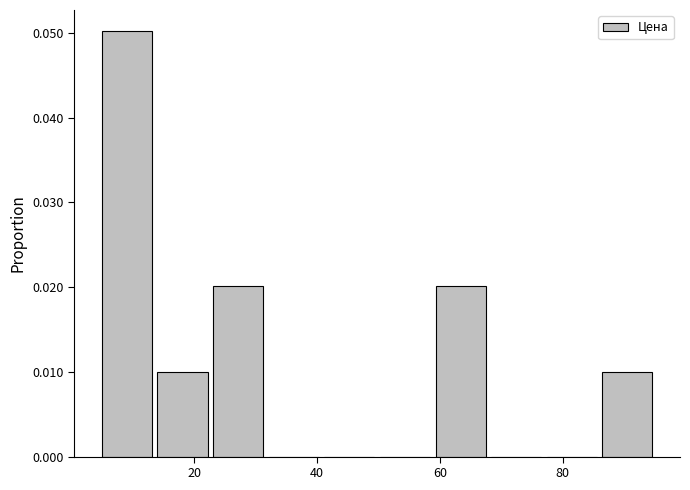

Reading left to right, list every bar in this chart as the range it spans on the x-axis followed by its height. Neither the bar edges nor the heights are printed on the chart, so give them approximately, as read against the axes.

4 to 14: 0.05
14 to 22: 0.01
22 to 32: 0.02
32 to 40: 0
40 to 50: 0
50 to 58: 0
58 to 68: 0.02
68 to 76: 0
76 to 86: 0
86 to 96: 0.01